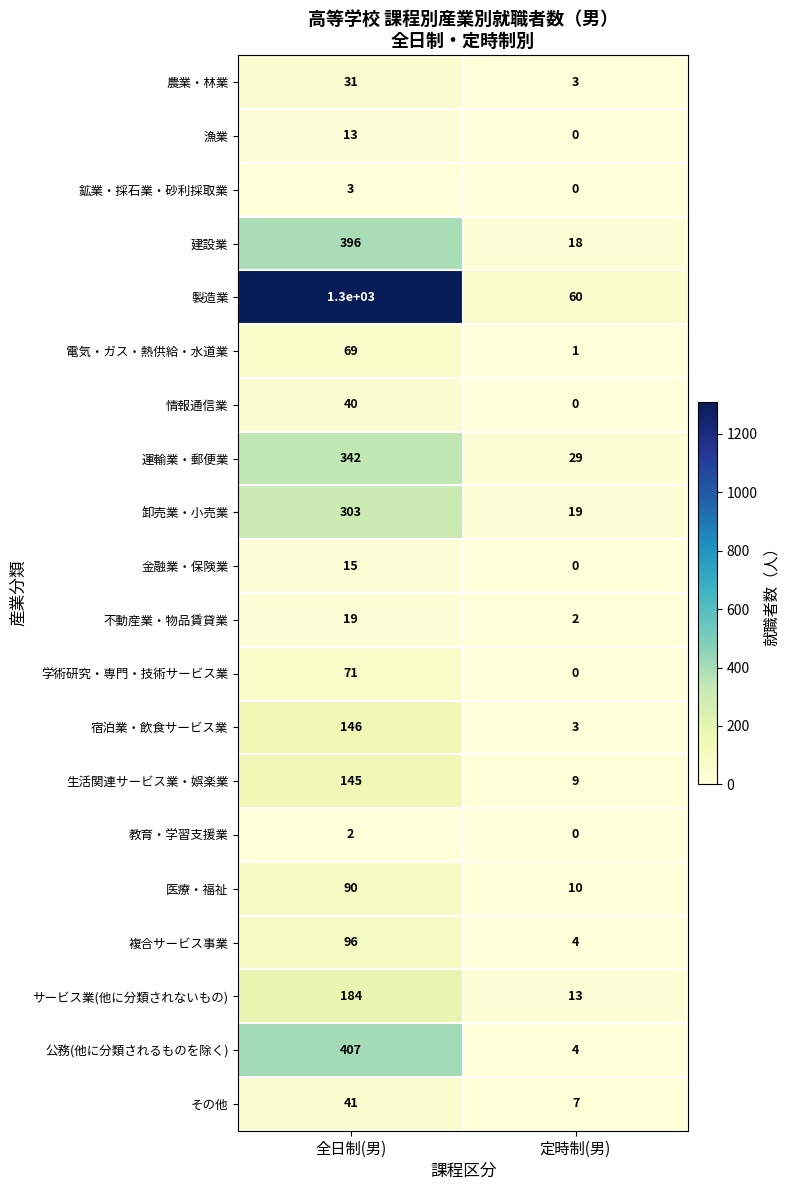

The value of 教育・学習支援業 at 全日制(男) is 2. True or false?

True